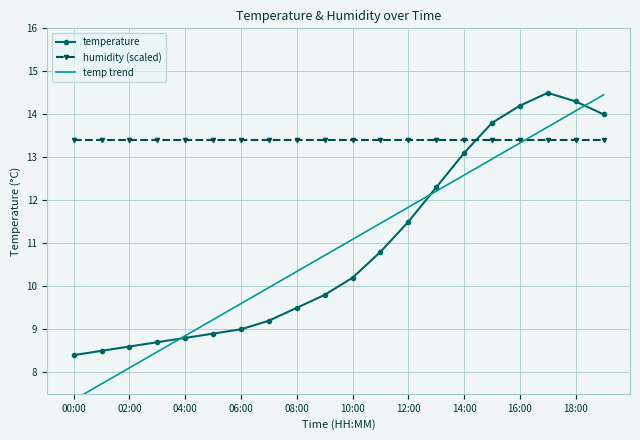

The humidity (scaled) series shows 13.4 at 18:00. True or false?

True